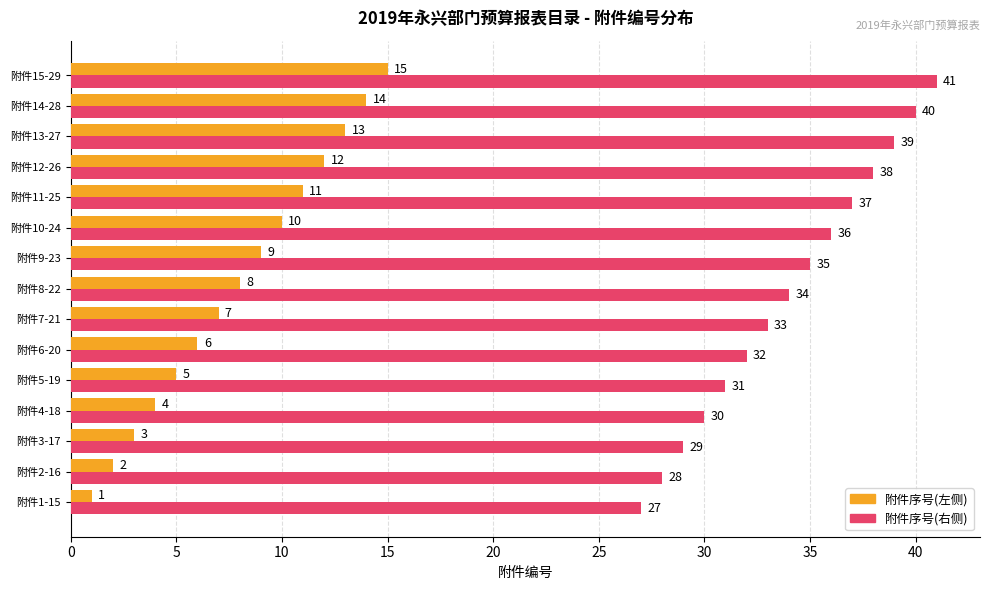

List the series in order of their peak value, highest first.

附件序号(右侧), 附件序号(左侧)